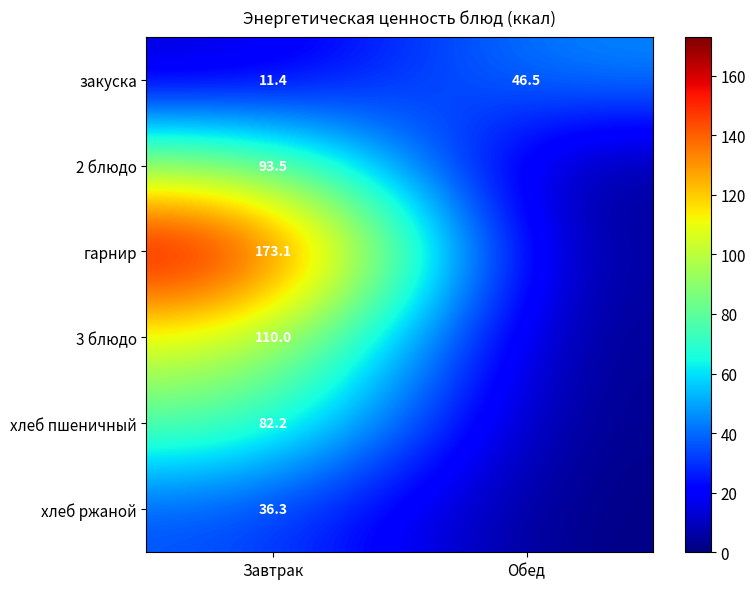

What is the sum of the хлеб пшеничный values at Обед and Завтрак?

82.2